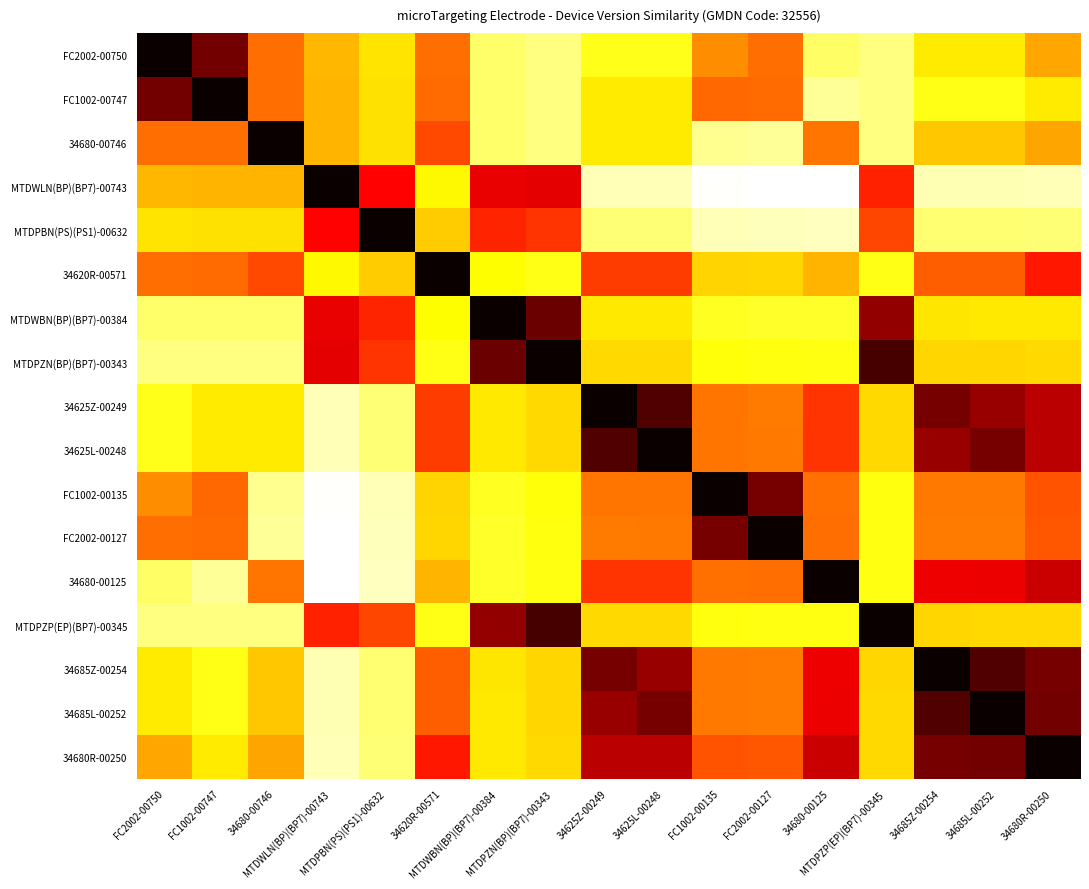

At how many categories does at least one series exceed 0?

17